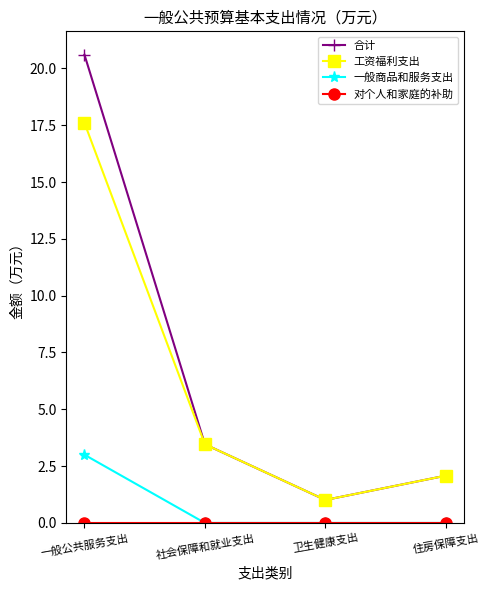

At which category is the sum across all series the highest?

一般公共服务支出